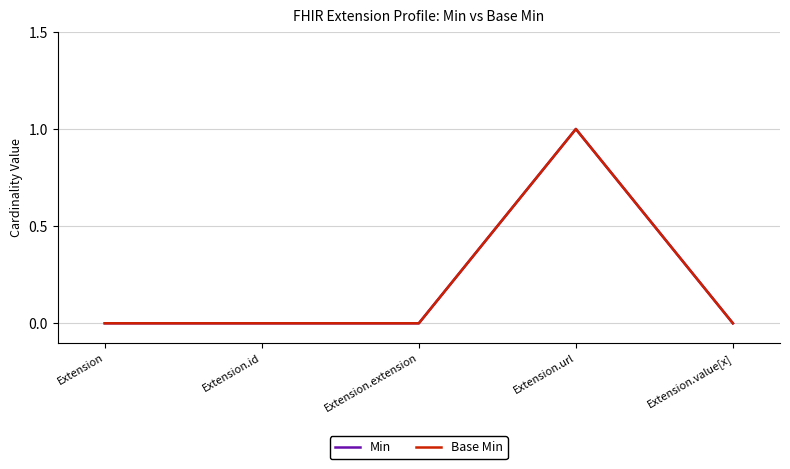

Rank the series by their maximum value, from lowest to highest.

Min, Base Min